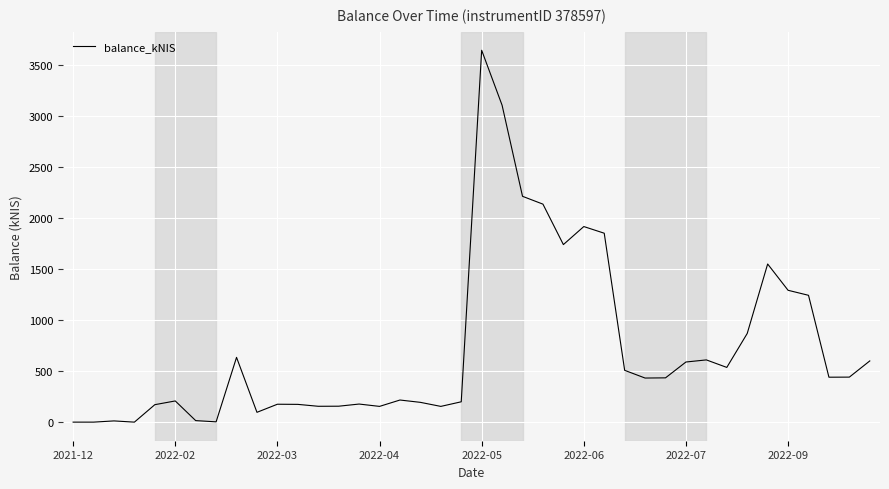

What is the greatest value displayed?

3648.0